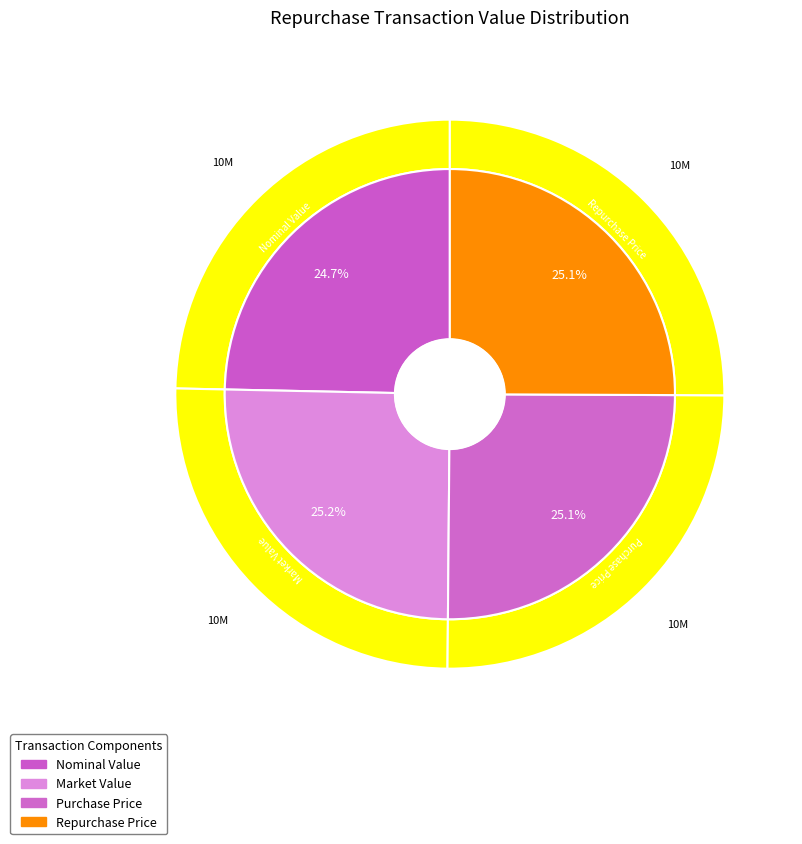

True or false: Repurchase Price accounts for 38% of the total.

False